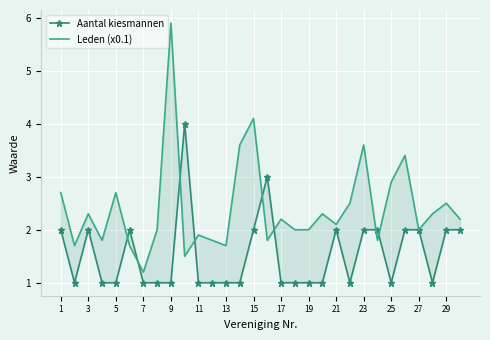

What are all the series names shown in the legend?

Aantal kiesmannen, Leden (x0.1)